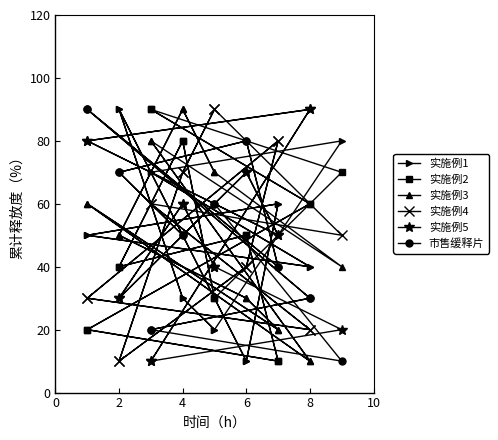

What is the label of the 16th point from the right?

4